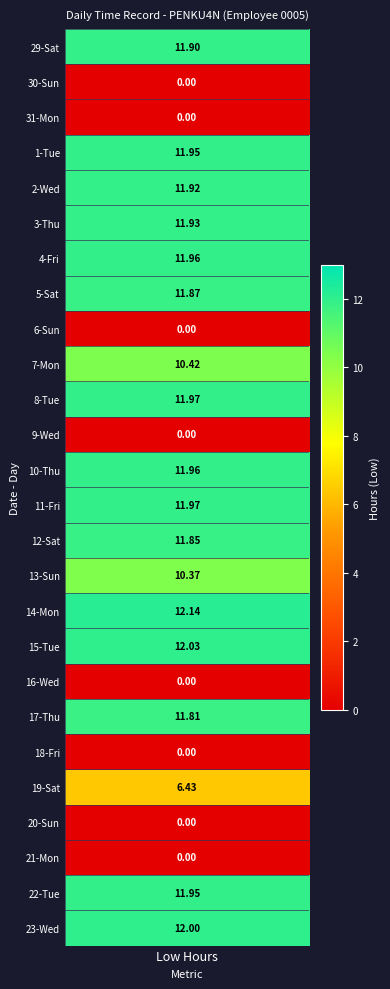

How many values are above zero?

18